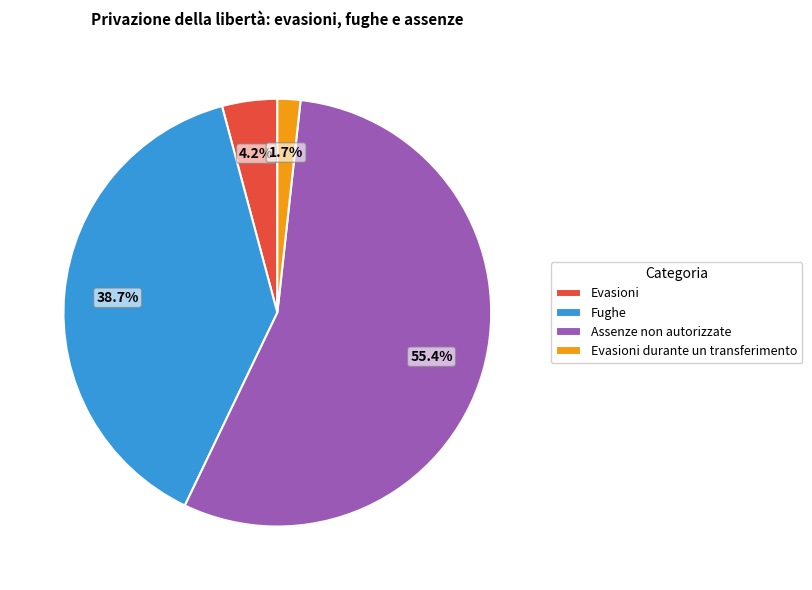

Which category accounts for the majority?

Assenze non autorizzate